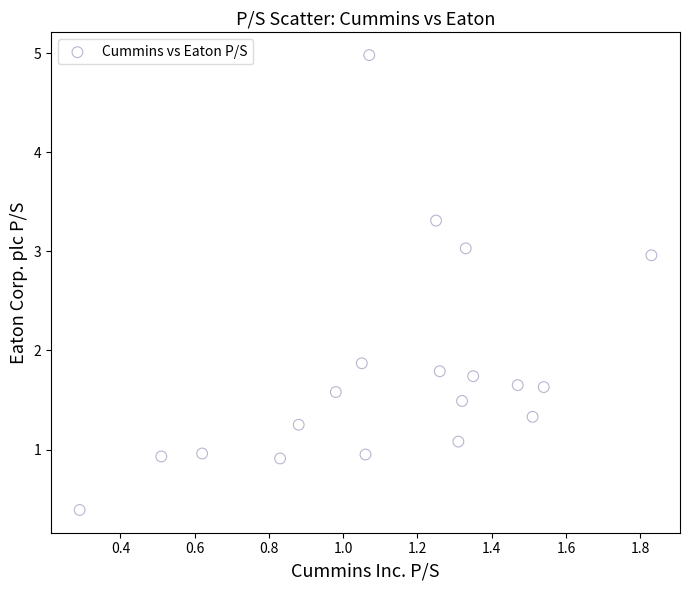

What Y value in the scatter plot is closest to 2?

1.9